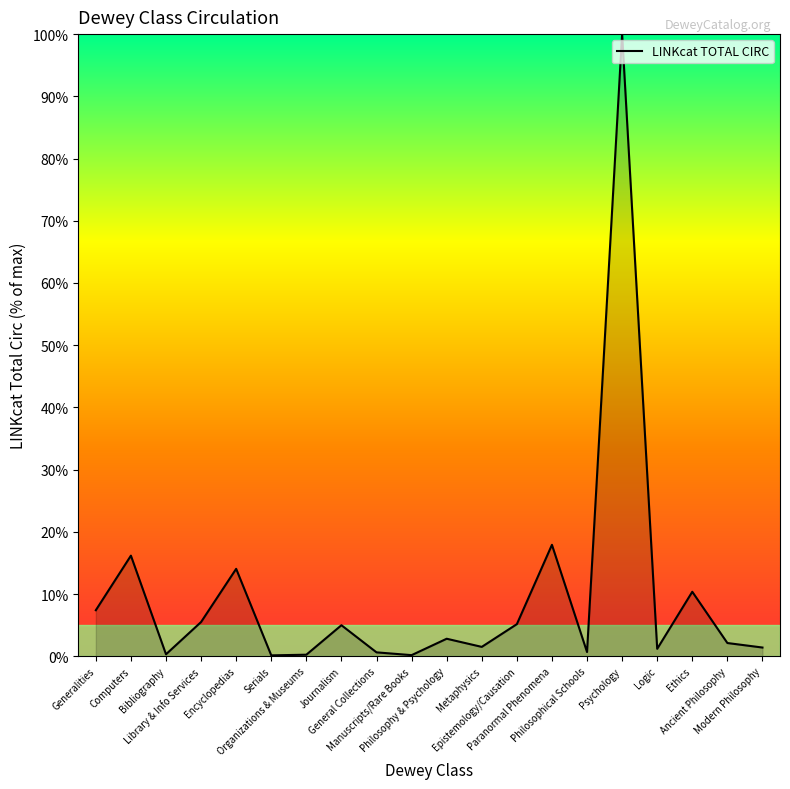

Which label corresponds to the largest value in the chart?

Psychology